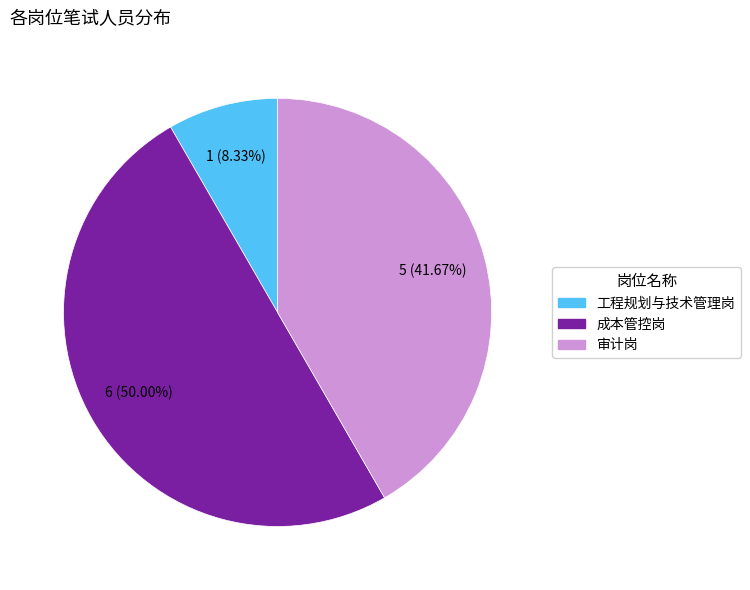

Does 审计岗 represent more than half of the total?

No